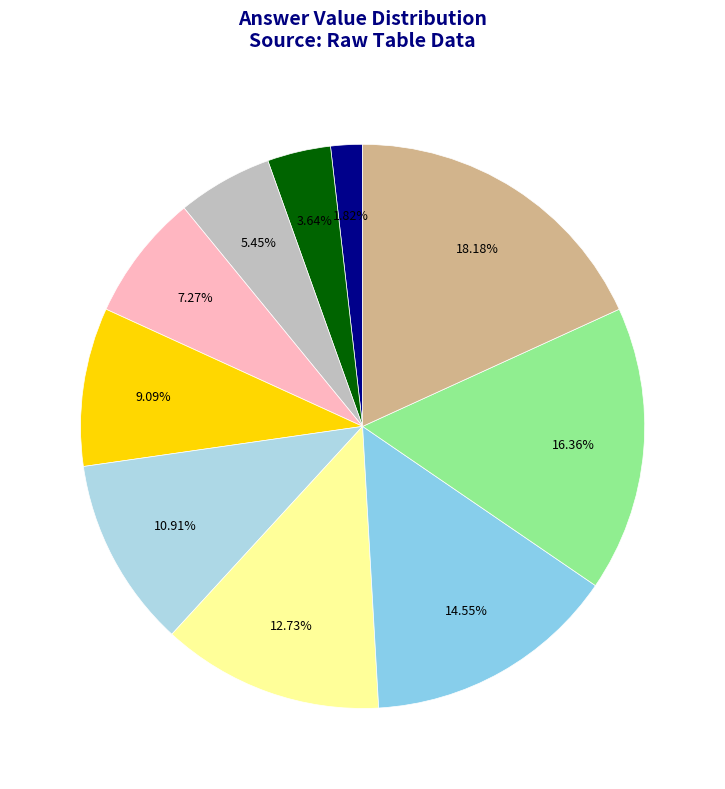

How many segments does this pie chart have?

10